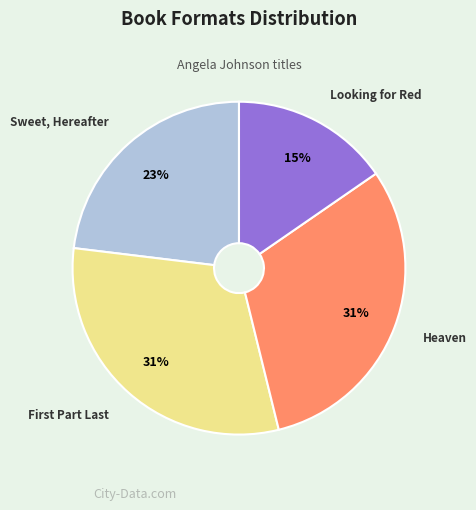

True or false: Looking for Red accounts for 5% of the total.

False